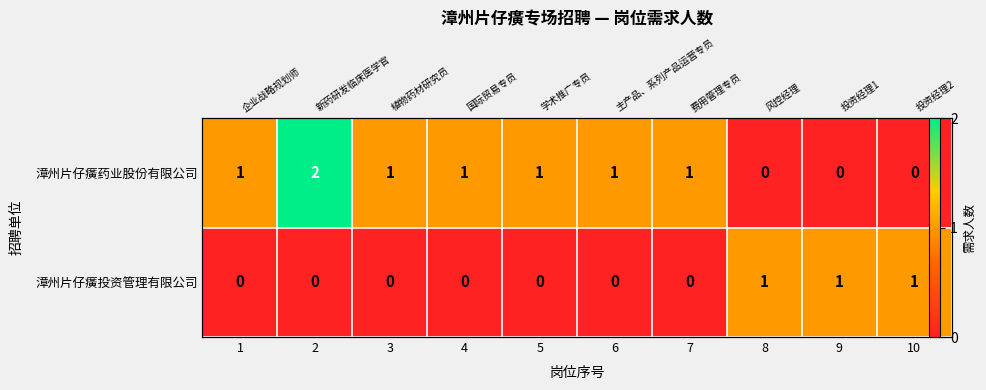

What is the average value of the 漳州片仔癀药业股份有限公司 series?

1